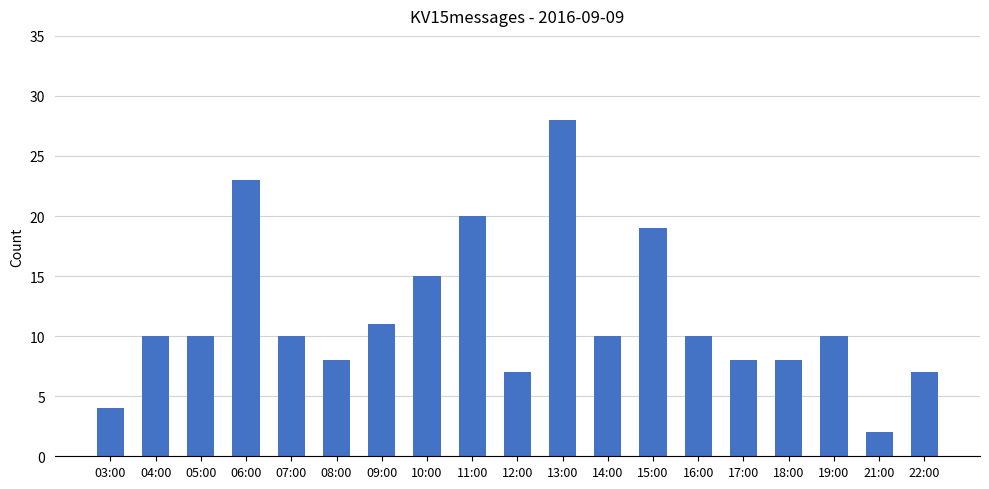

What is the label of the 11th bar from the left?

13:00